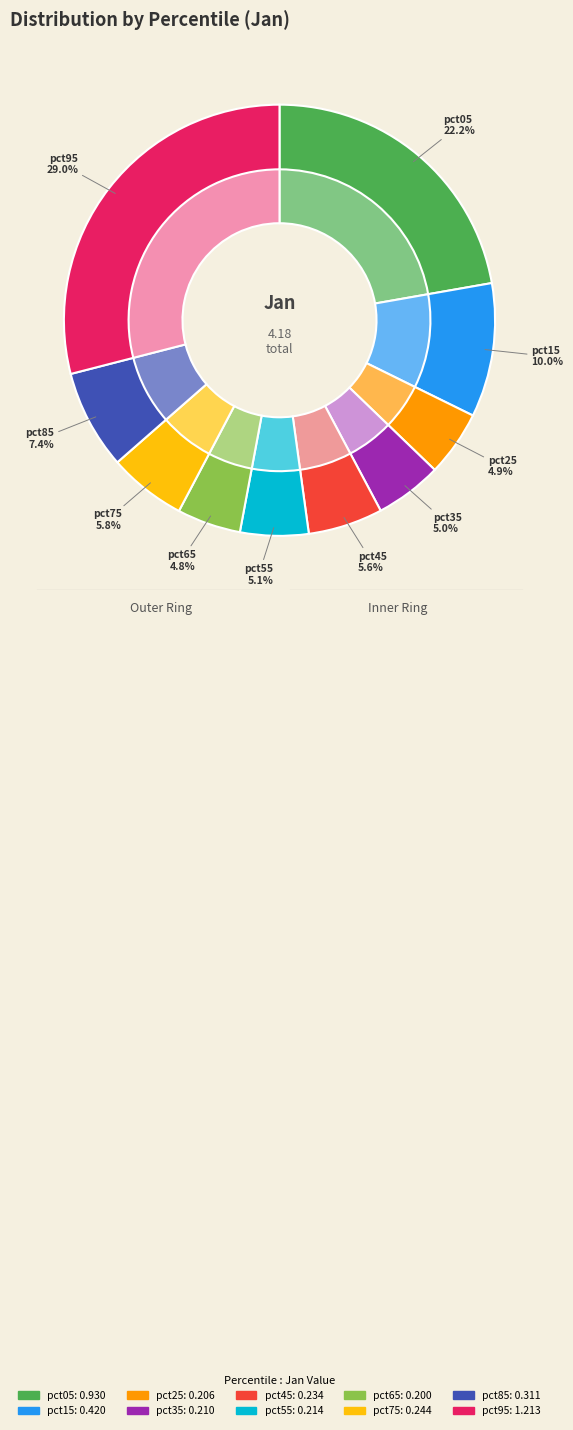

How many slices are in this pie chart?

10